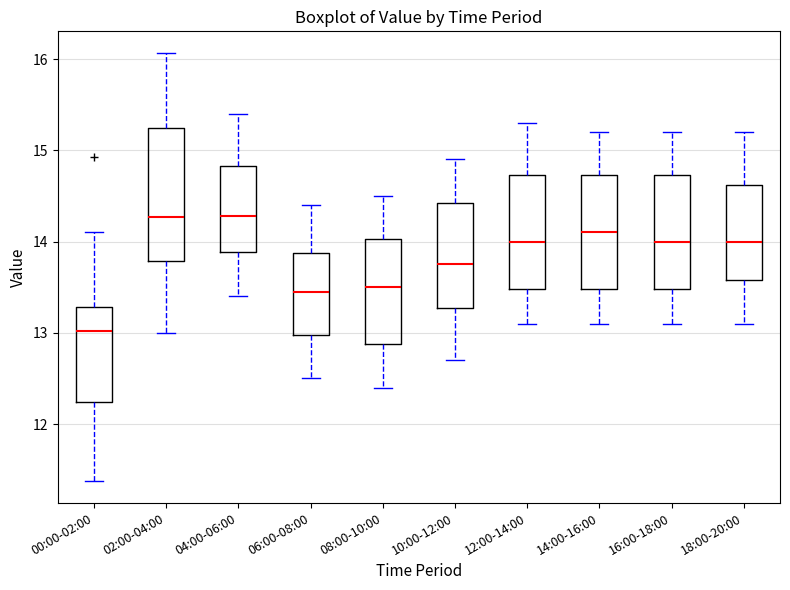

Reading left to right, read every box against the y-axis: the position of its median line, the range the box covers, and the ends of its whiskers. The values are not printed on the chart, so give them approximately, as read against the axis.

00:00-02:00: median 13.0, box 12.2 to 13.3, whiskers 11.4 to 14.1
02:00-04:00: median 14.3, box 13.8 to 15.2, whiskers 13.0 to 16.1
04:00-06:00: median 14.3, box 13.9 to 14.8, whiskers 13.4 to 15.4
06:00-08:00: median 13.5, box 13.0 to 13.9, whiskers 12.5 to 14.4
08:00-10:00: median 13.5, box 12.9 to 14.0, whiskers 12.4 to 14.5
10:00-12:00: median 13.8, box 13.3 to 14.4, whiskers 12.7 to 14.9
12:00-14:00: median 14.0, box 13.5 to 14.7, whiskers 13.1 to 15.3
14:00-16:00: median 14.1, box 13.5 to 14.7, whiskers 13.1 to 15.2
16:00-18:00: median 14.0, box 13.5 to 14.7, whiskers 13.1 to 15.2
18:00-20:00: median 14.0, box 13.6 to 14.6, whiskers 13.1 to 15.2